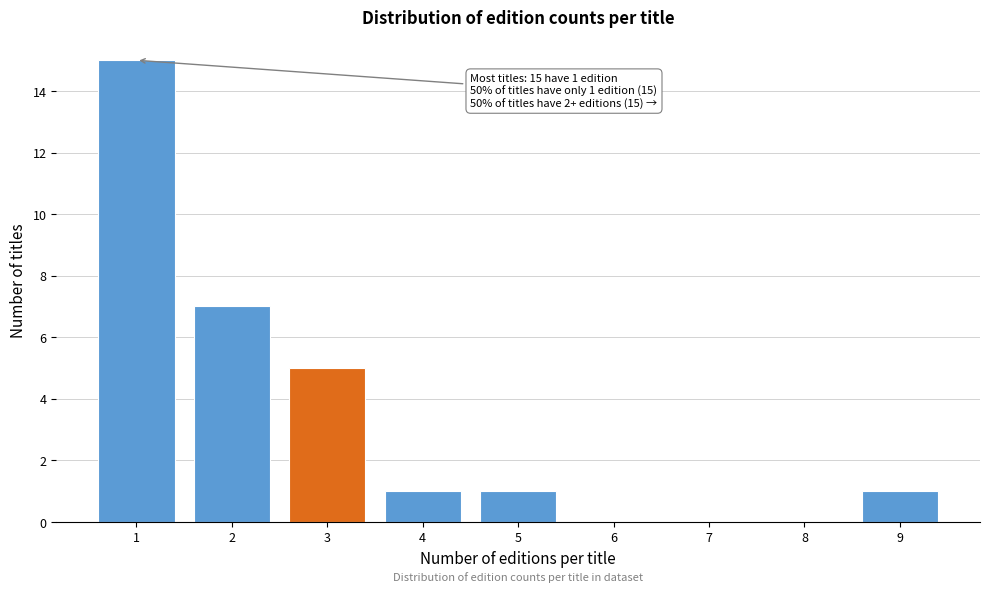

Reading left to right, transcribe all the data shown in this chart.

1=15	2=7	3=5	4=1	5=1	6=0	7=0	8=0	9=1